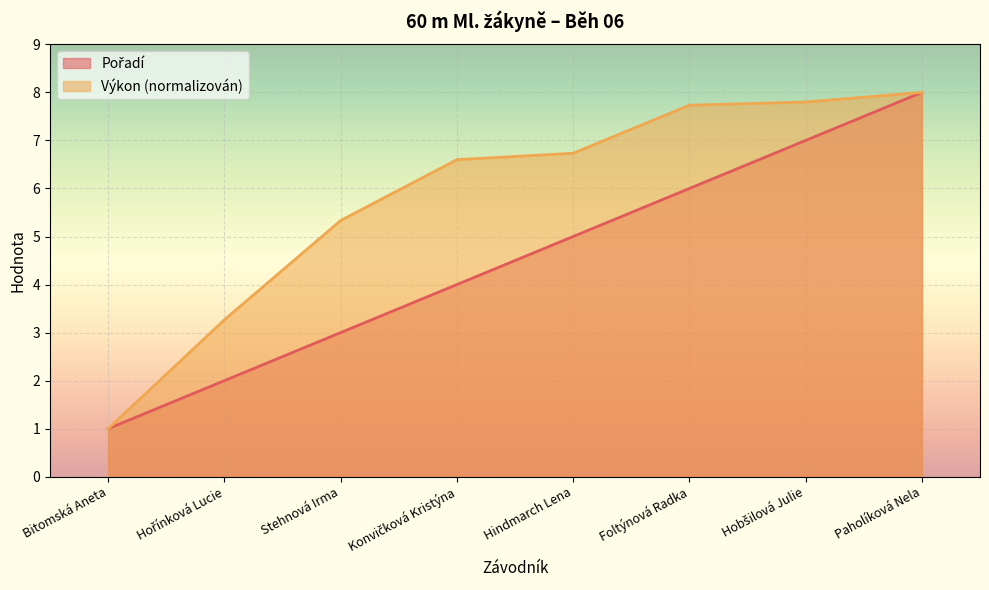

What is the label of the 1st point from the right?

Paholíková Nela